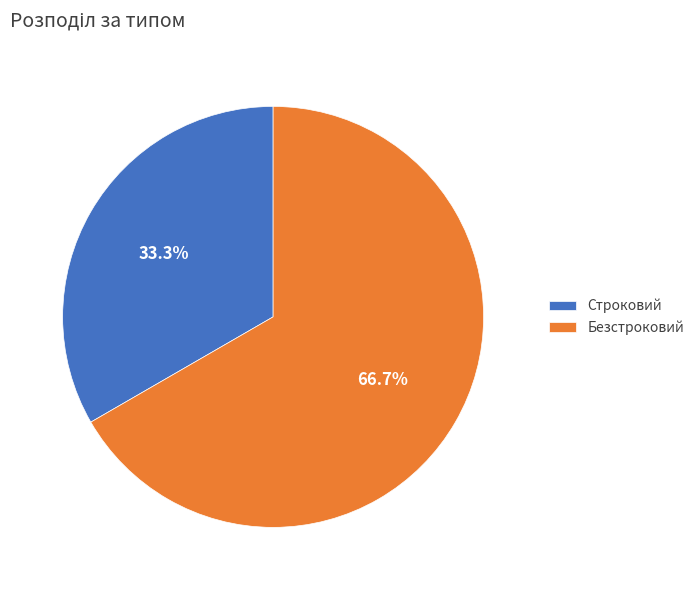

To the nearest percent, what is the average slice percentage?

50%